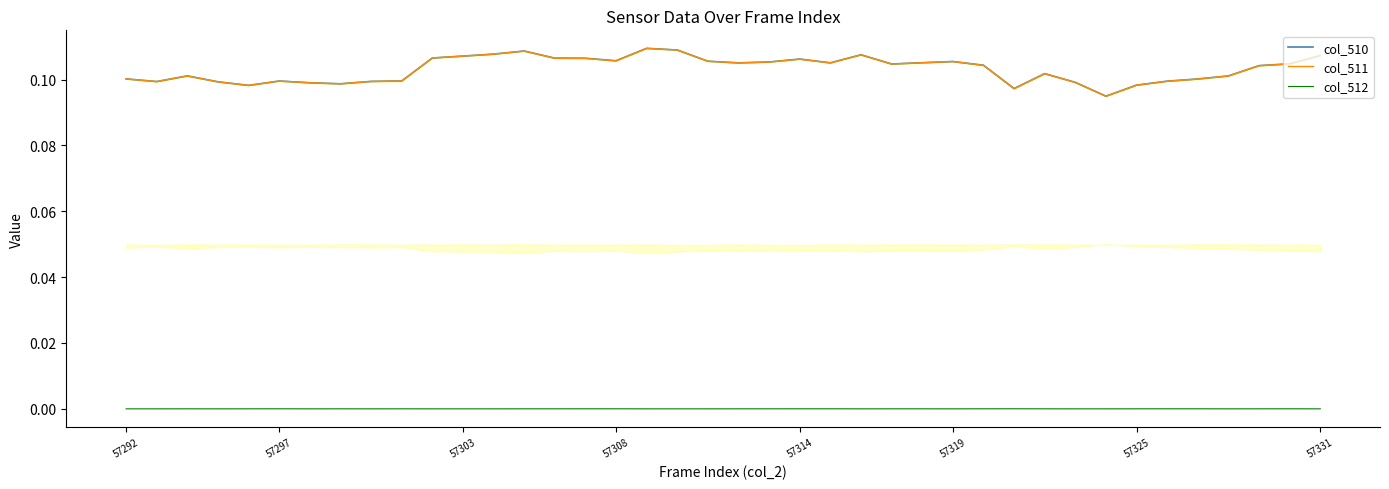

What is the average value of the col_511 series?

0.1